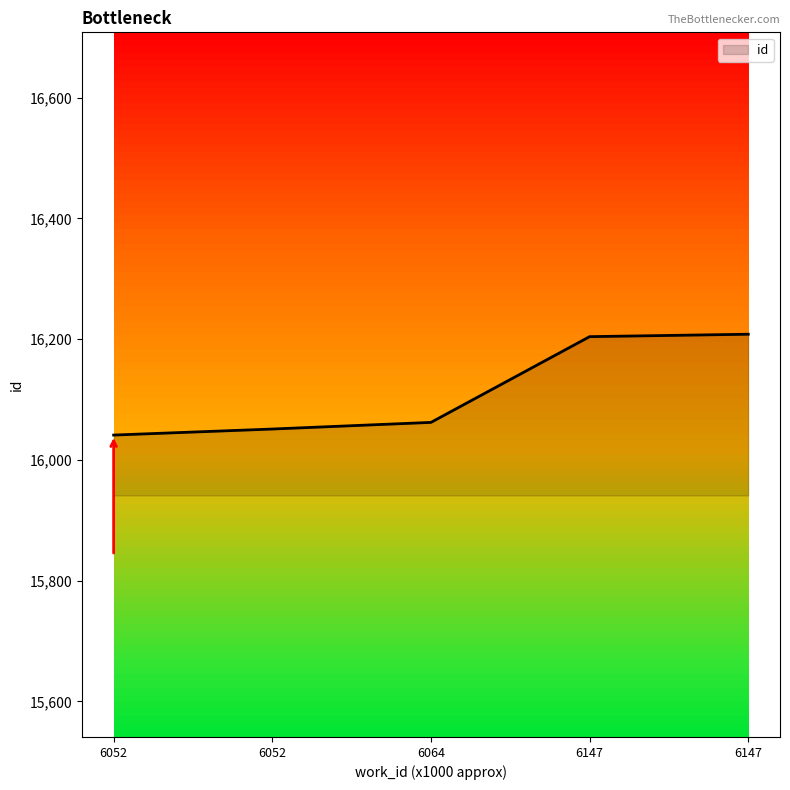

What value does the data have at 6147, to the nearest 5?

16210